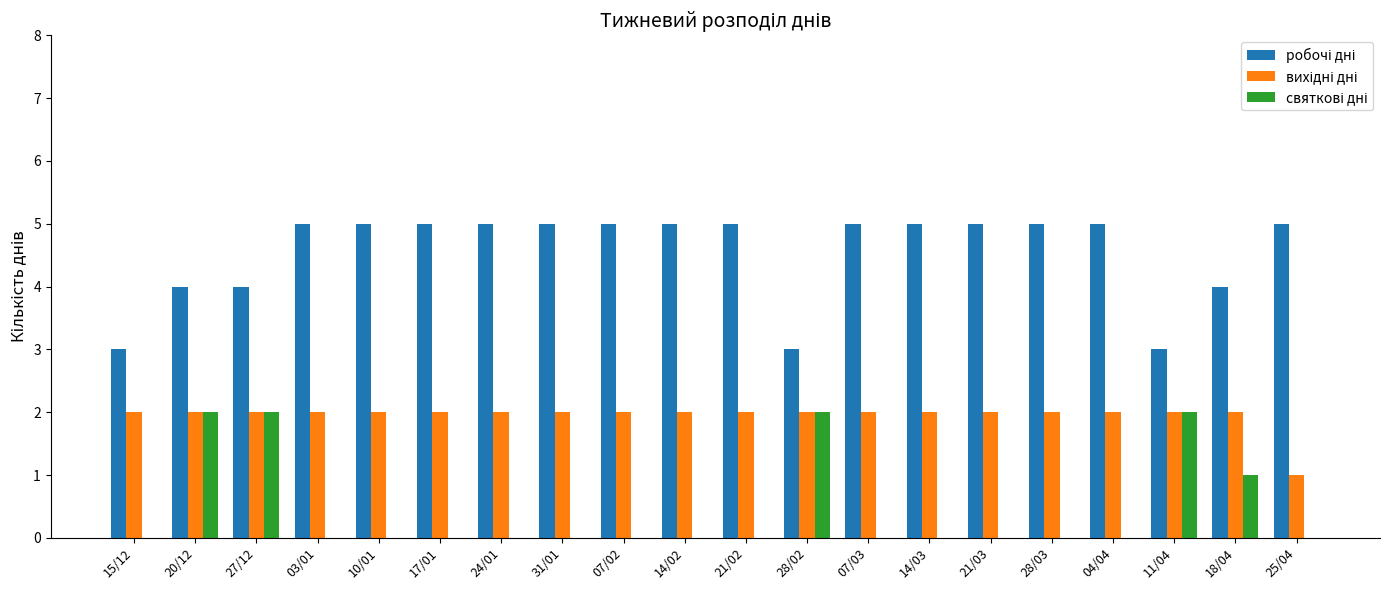

What is the total value across all series at 15/12?

5